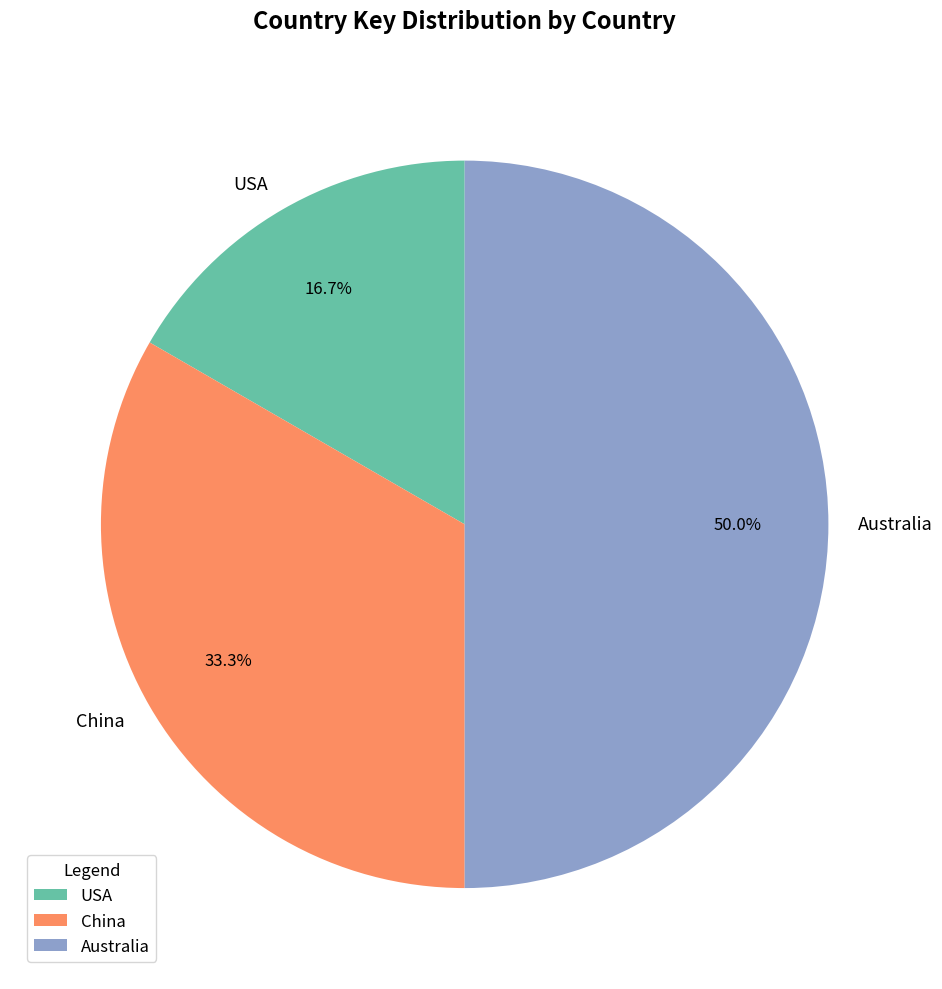

Which category has the biggest portion of the pie?

Australia